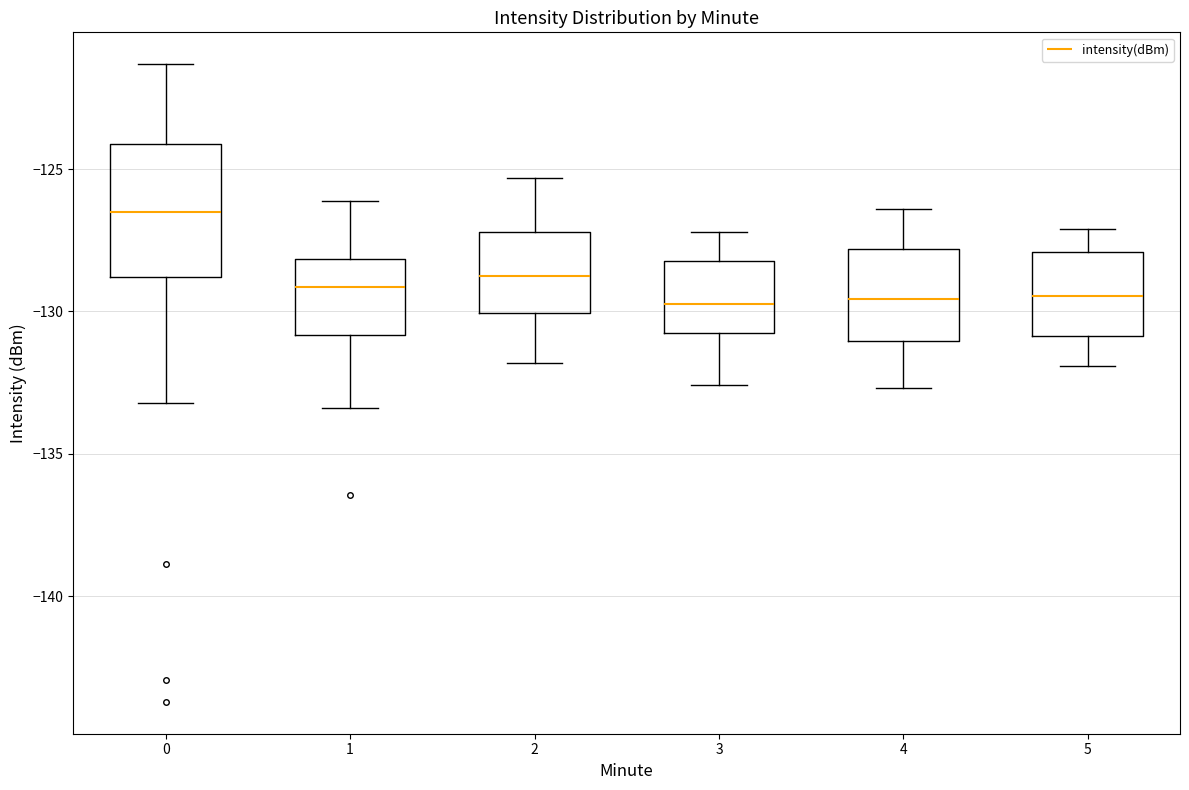

Reading left to right, transcribe this box plot: for each box, give where its median line is, the range the box spans, and where its two whiskers end, as read against the y-axis. The values are not printed on the chart, so give them approximately, as read against the axis.

0: median -126.5, box -129.0 to -124.0, whiskers -133.0 to -121.5
1: median -129.0, box -131.0 to -128.0, whiskers -133.5 to -126.0
2: median -128.5, box -130.0 to -127.0, whiskers -132.0 to -125.5
3: median -129.5, box -131.0 to -128.0, whiskers -132.5 to -127.0
4: median -129.5, box -131.0 to -128.0, whiskers -132.5 to -126.5
5: median -129.5, box -131.0 to -128.0, whiskers -132.0 to -127.0